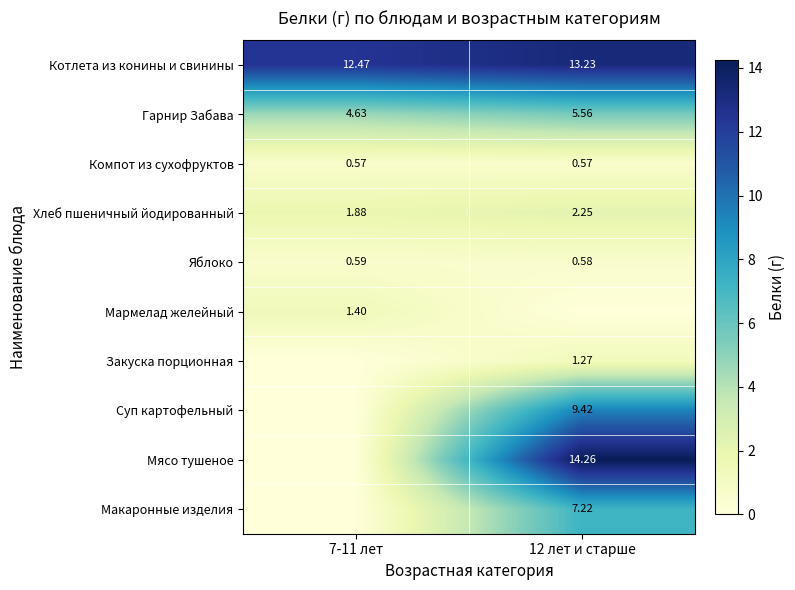

What is the spread (max minus min) of values at 12 лет и старше?

14.3